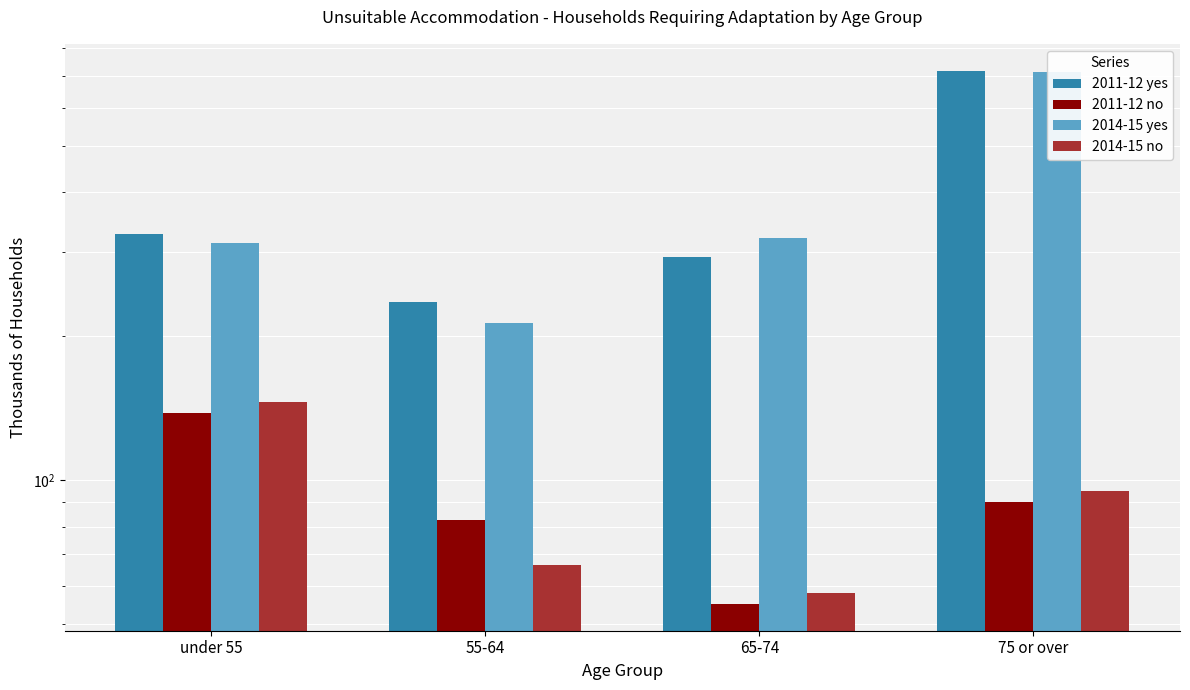

What is the minimum value for 2014-15 yes?

213.2